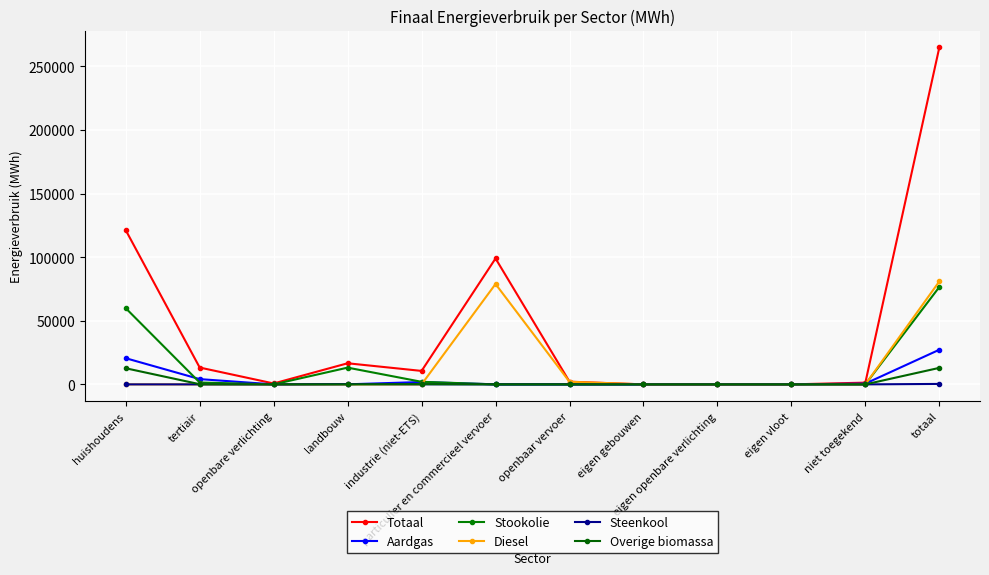

True or false: Steenkool and Diesel cross at least once.

True